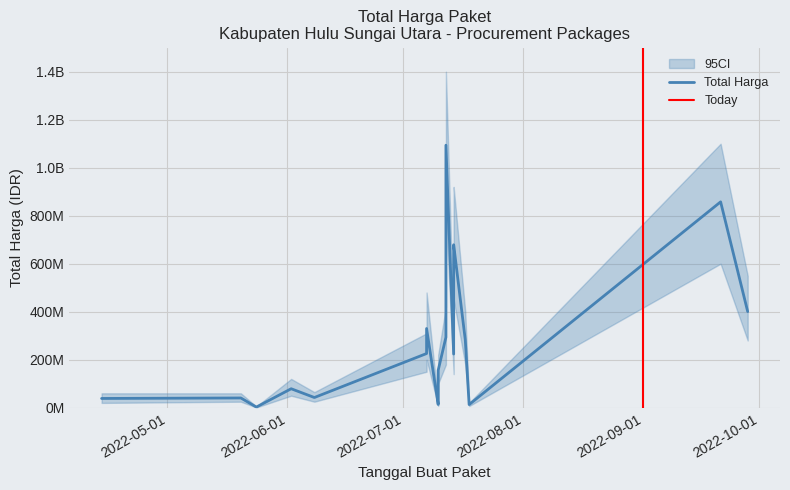

What is the difference between the values at 2022-05-20 and 2022-07-18?

27527900